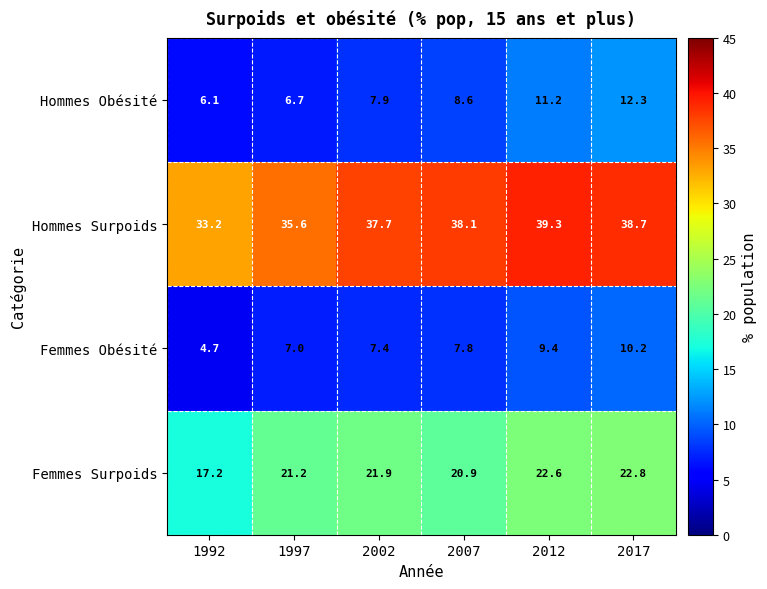

Which series changed the most between 1997 and 2002?

Hommes Surpoids